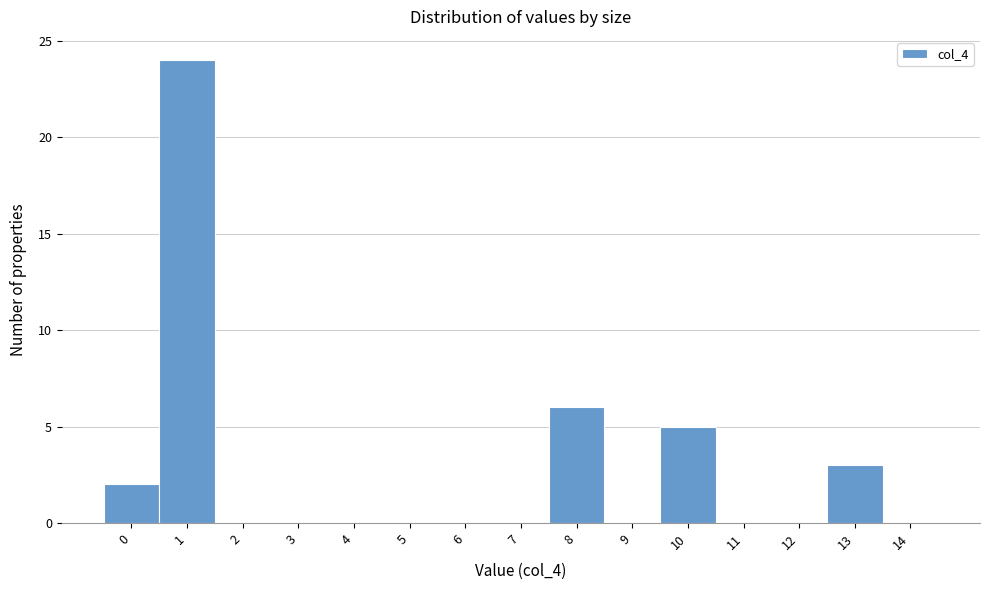

How tall is the bar that spans -0.5 to 0.5 on the x-axis? The values are not printed on the chart, so give them approximately, as read against the axis.

2